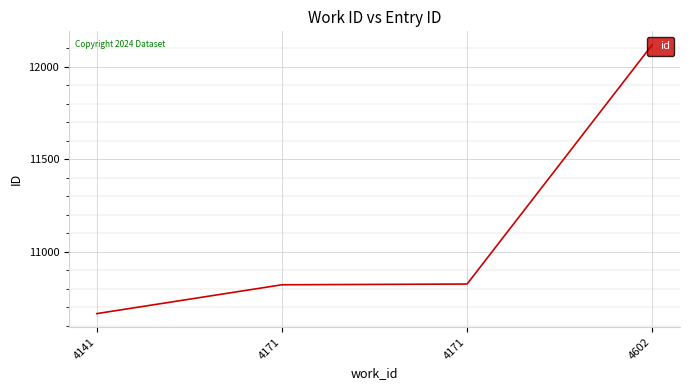

How many lines are shown in the chart?

1